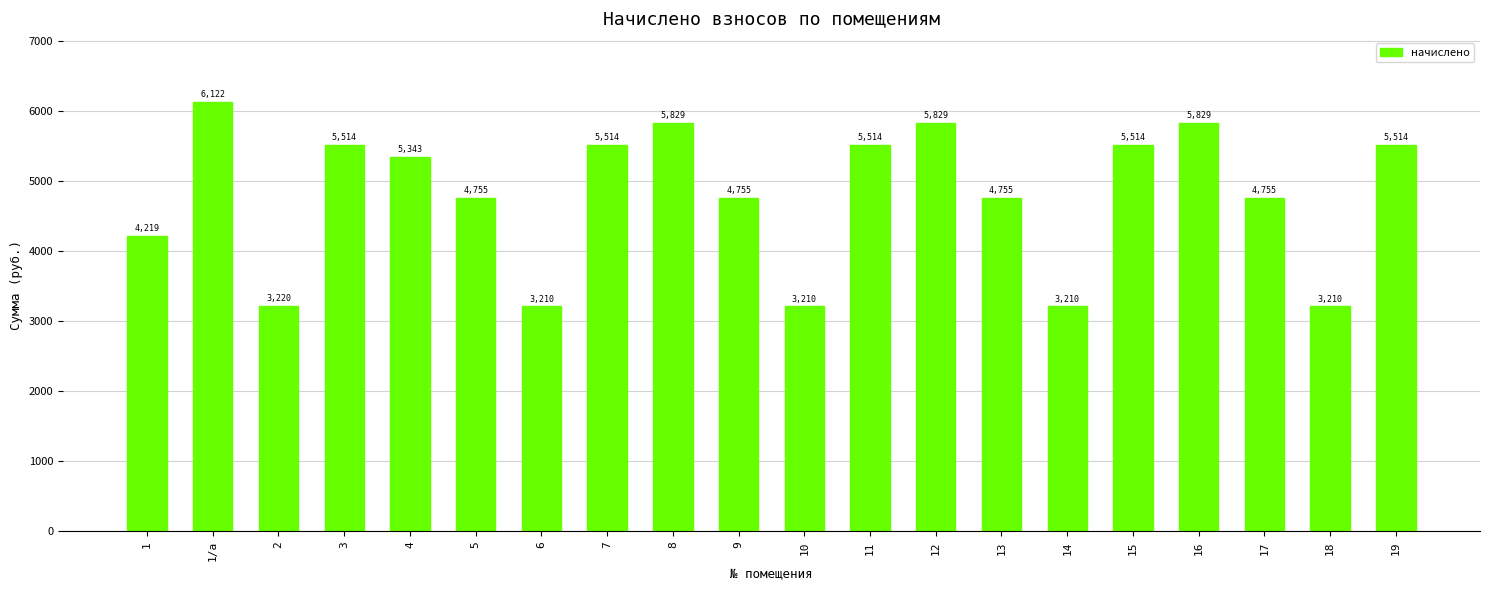

The chart shows a value of 2084.8 at 14. True or false?

False